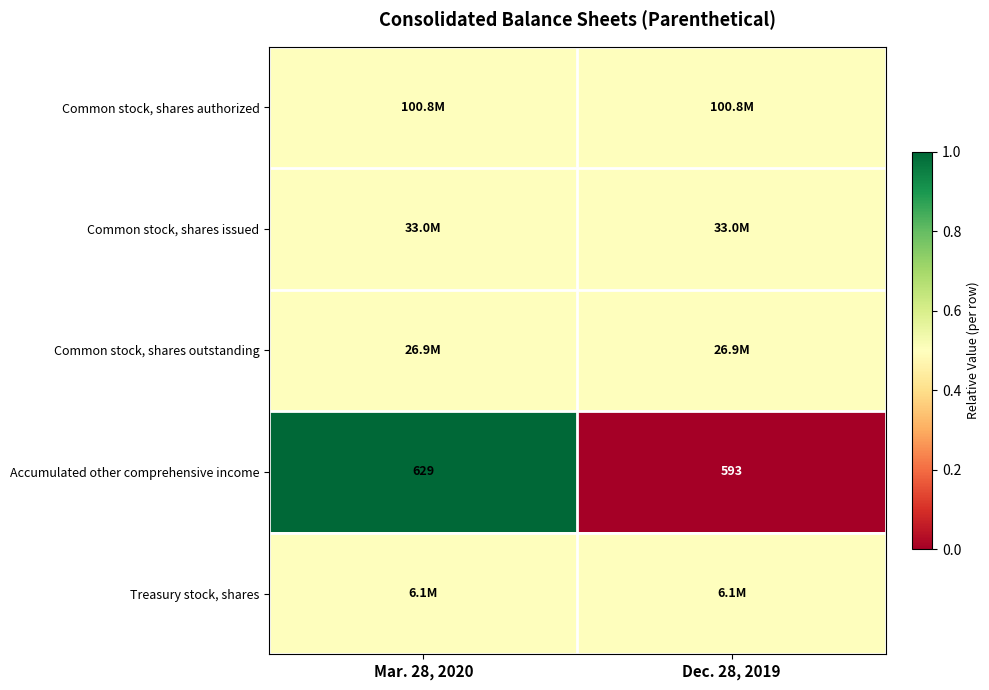

What is the sum of the Accumulated other comprehensive income values at Dec. 28, 2019 and Mar. 28, 2020?

1222.0